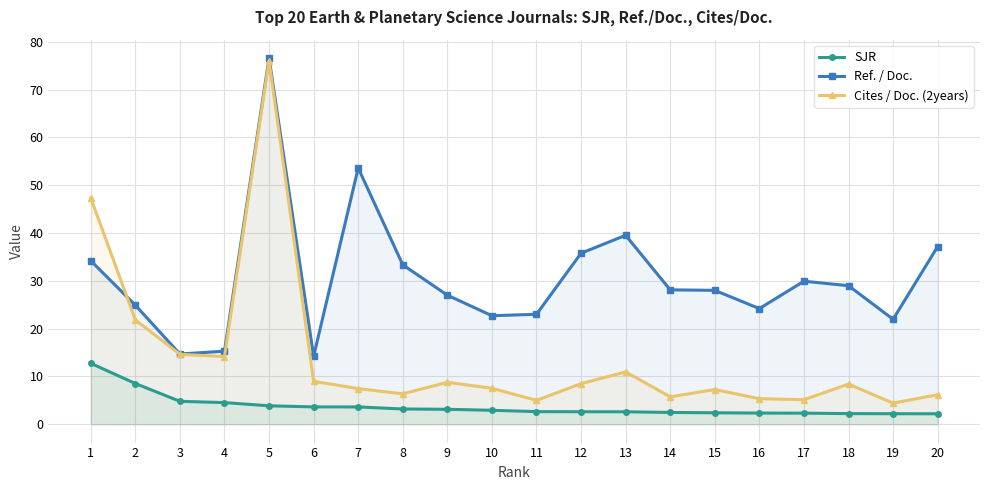

How many distinct data groups are displayed?

3